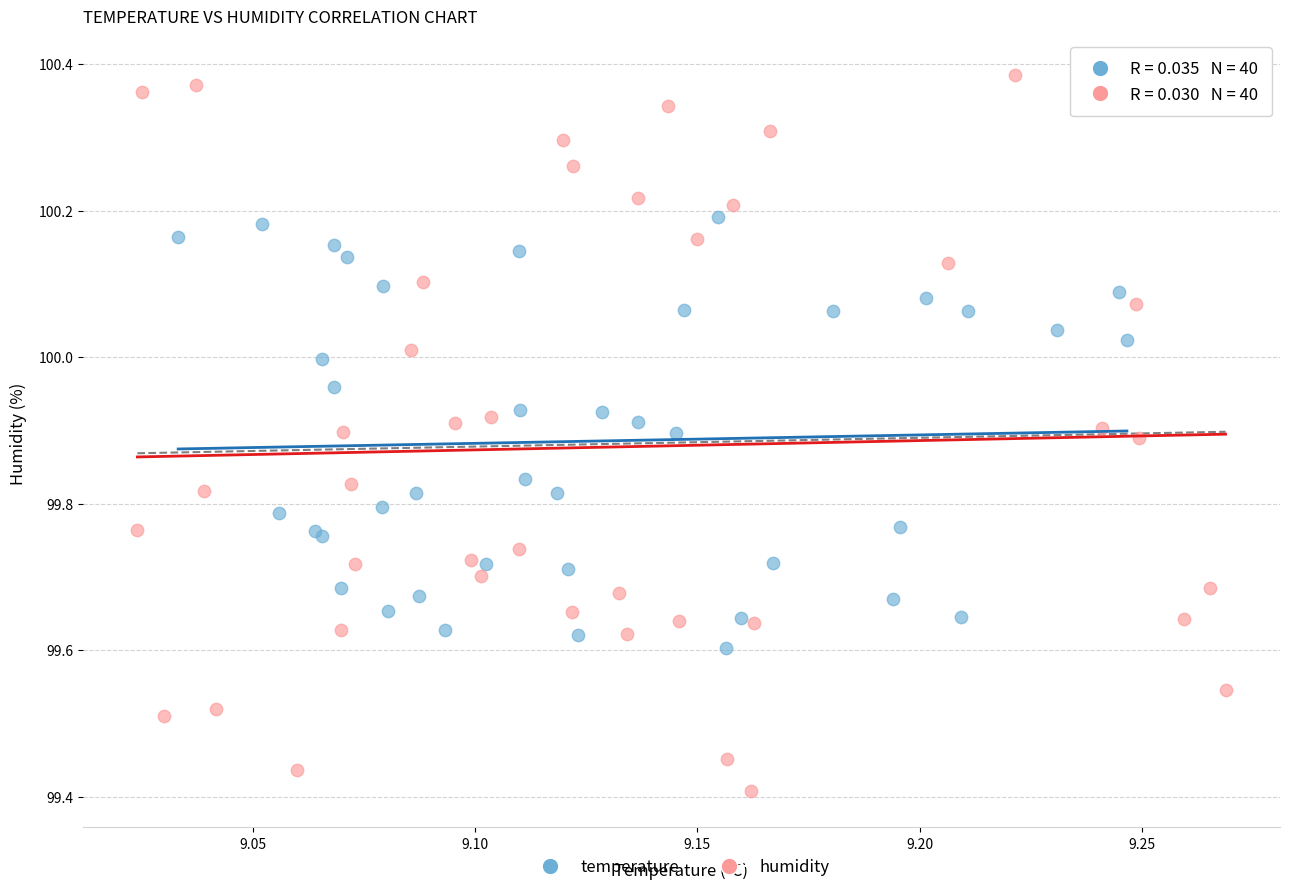

Which series reaches the minimum Y coordinate?

humidity